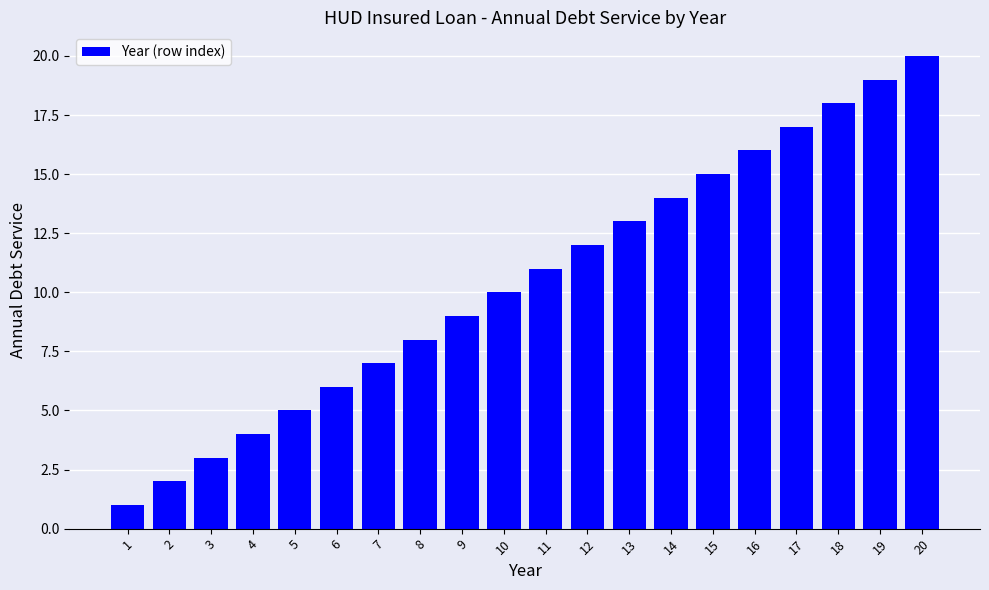

Rank the categories by value from highest to lowest.

20, 19, 18, 17, 16, 15, 14, 13, 12, 11, 10, 9, 8, 7, 6, 5, 4, 3, 2, 1